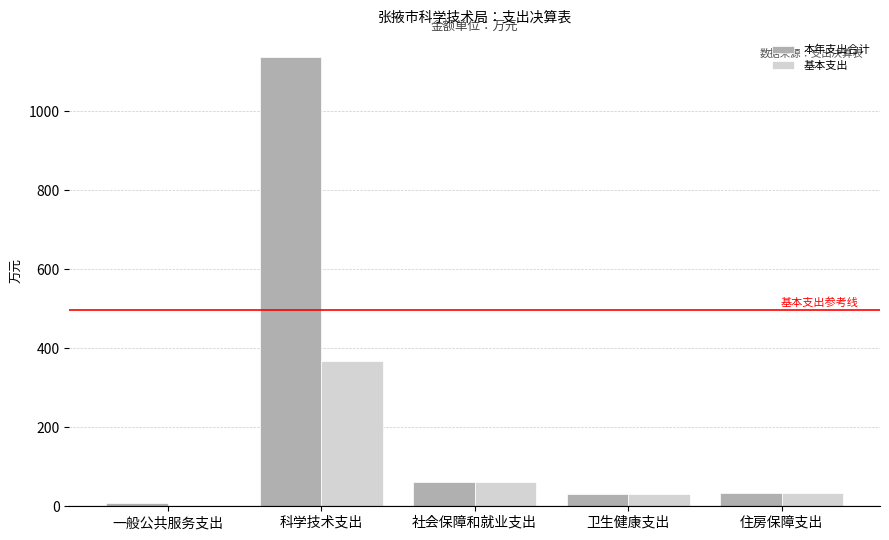

The 基本支出 series shows 31.9 at 卫生健康支出. True or false?

True